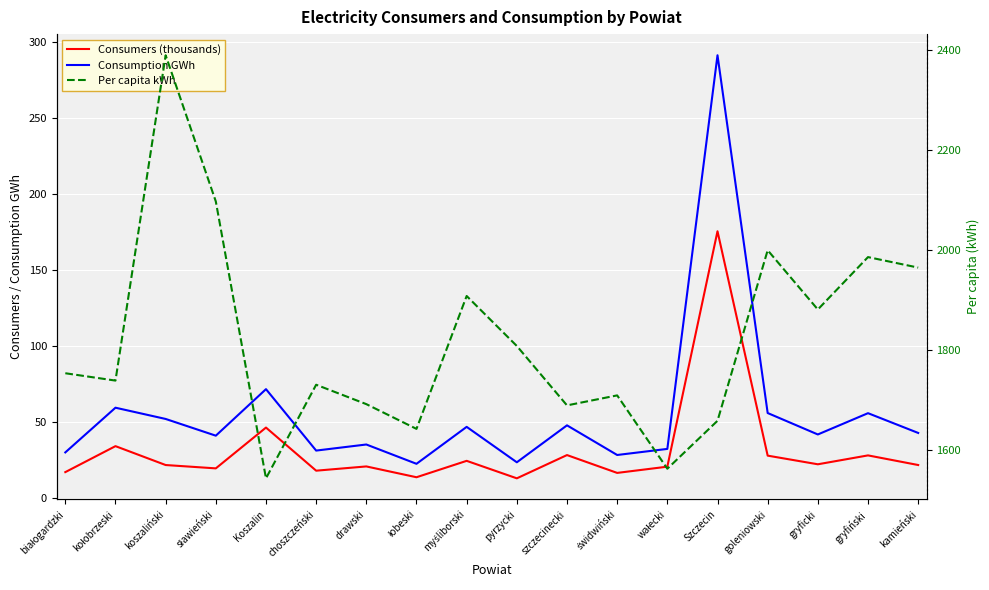

What position from the right is łobeski?

11